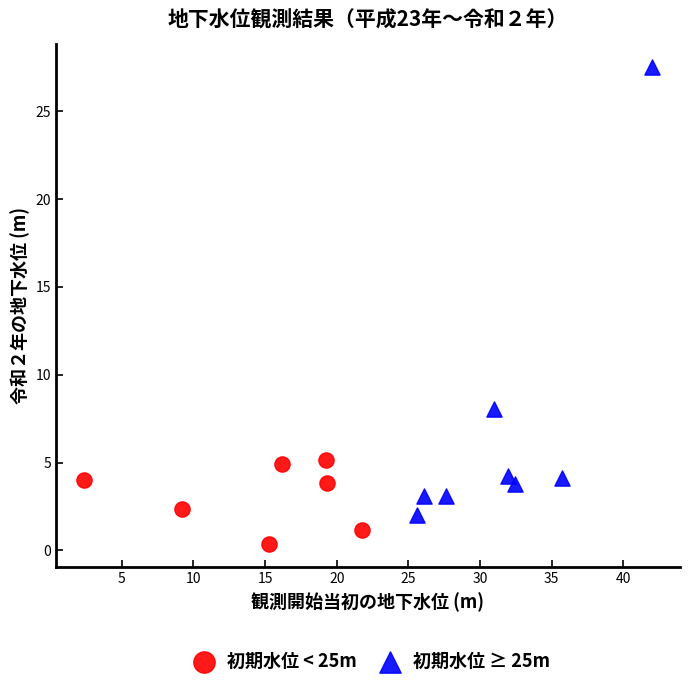

Which series has the widest spread of Y values?

初期水位 ≥ 25m